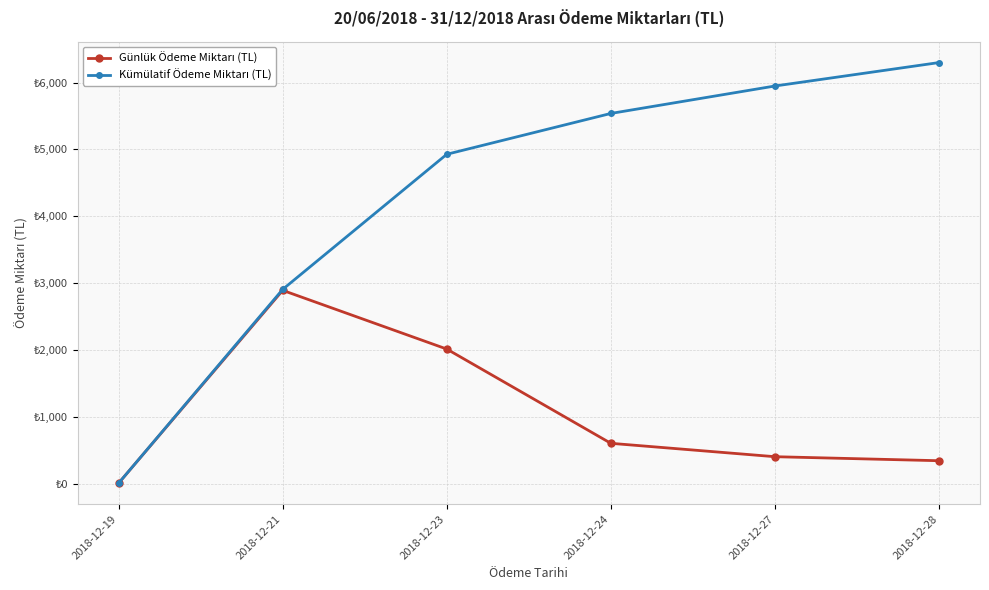

Is this an area chart (filled region under the line)?

No